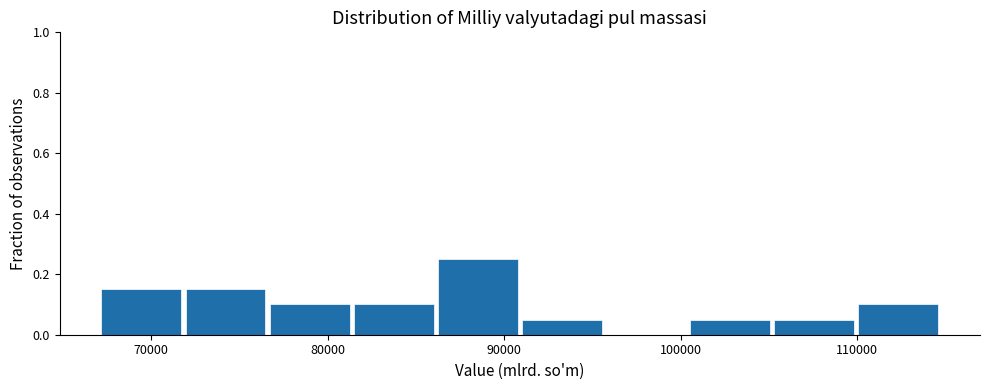

Reading left to right, transcribe this chart: for each bar, give the range it covers on the x-axis and its height. Neither the bar edges nor the heights are printed on the chart, so give them approximately, as read against the axes.

67000 to 72000: 0.16
72000 to 77000: 0.16
77000 to 81000: 0.10
81000 to 86000: 0.10
86000 to 91000: 0.26
91000 to 96000: 0.06
96000 to 100000: 0
100000 to 105000: 0.06
105000 to 110000: 0.06
110000 to 115000: 0.10